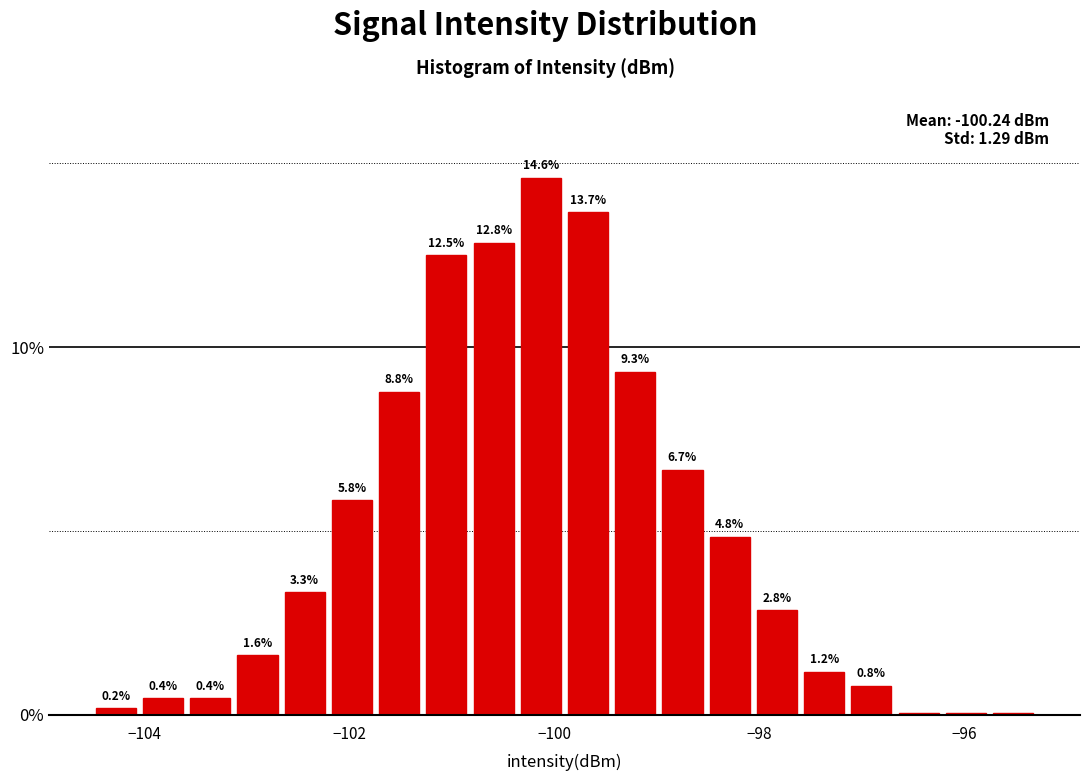

Around what value on the x-axis is the tallest bar? Give the approximate position of its centre, as read against the axis.

-100.2